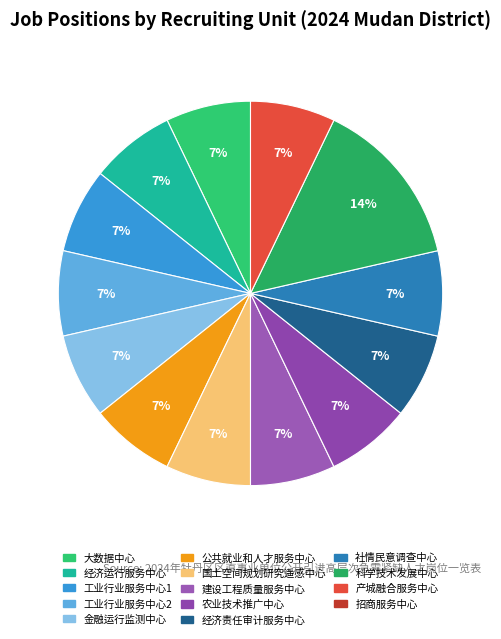

To the nearest percent, what is the average slice percentage?

8%